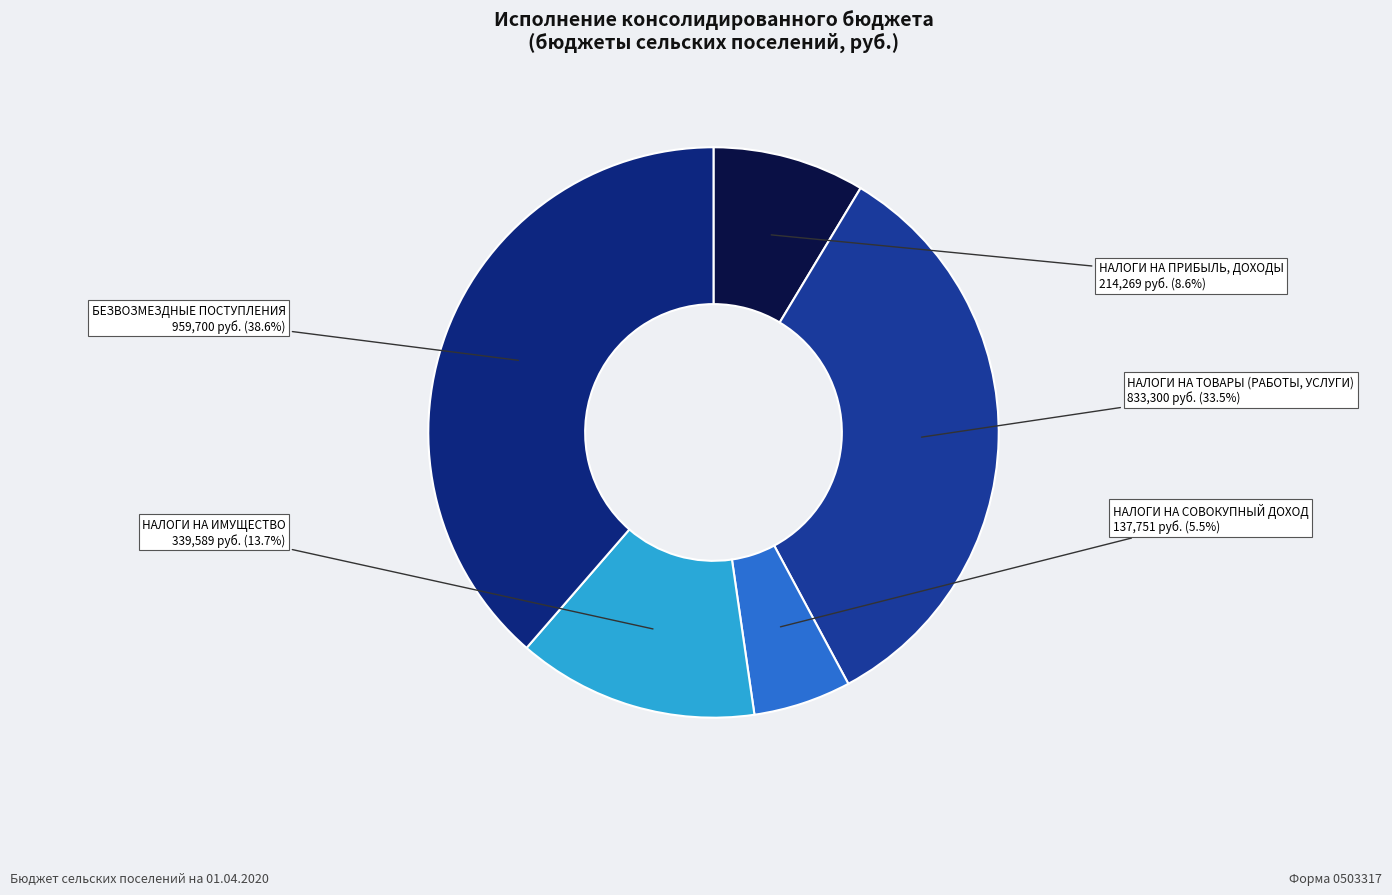

What portion of the pie excludes НАЛОГИ НА СОВОКУПНЫЙ ДОХОД?

94.5%